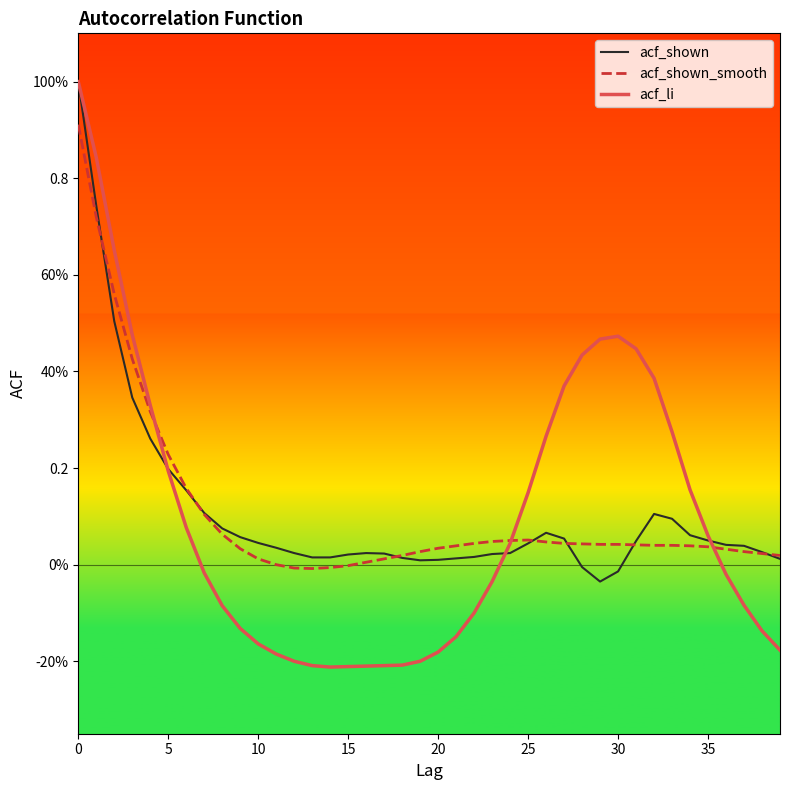

What are all the series names shown in the legend?

acf_shown, acf_shown_smooth, acf_li